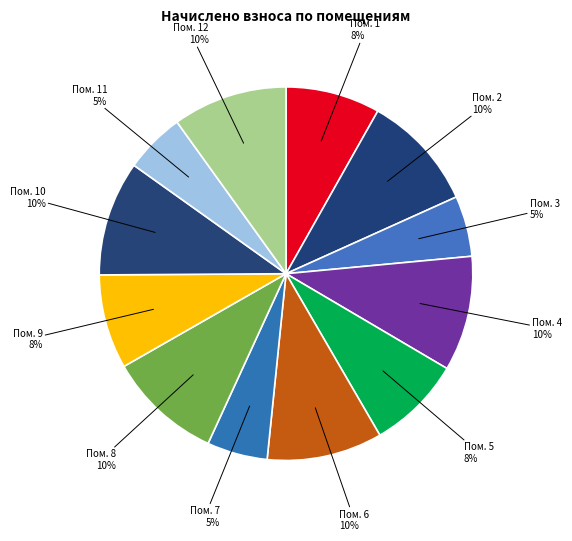

What percentage is the Пом. 10 slice, to the nearest percent?

10%